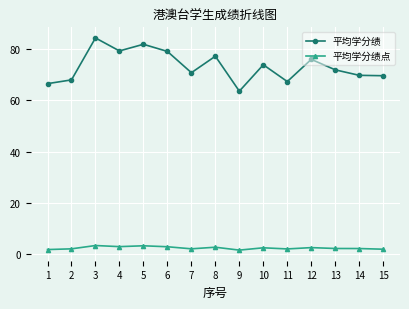

True or false: 平均学分绩点 and 平均学分绩 cross at least once.

False